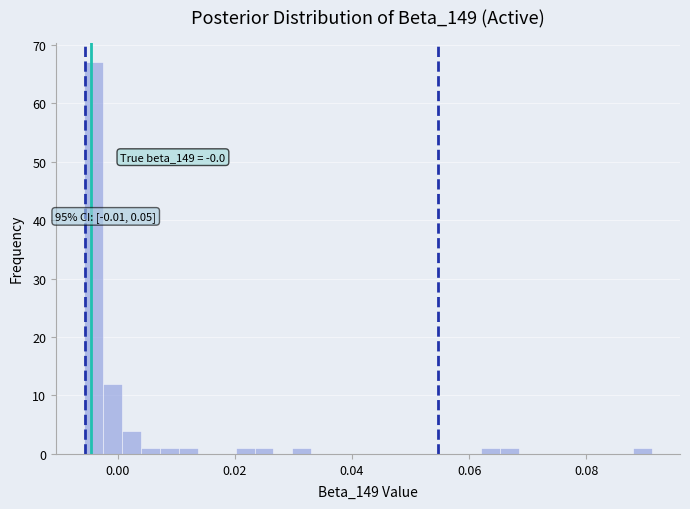

Read against the x-axis, roughly where is the centre of the tallest bar?

-0.004